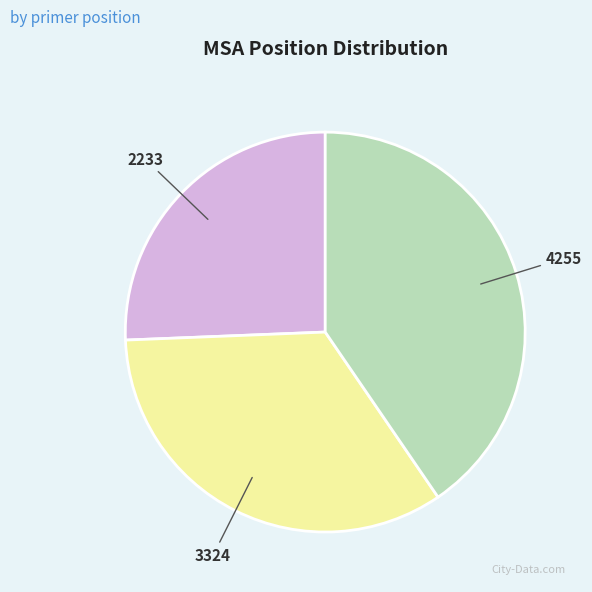

Is there a majority slice in this chart?

No